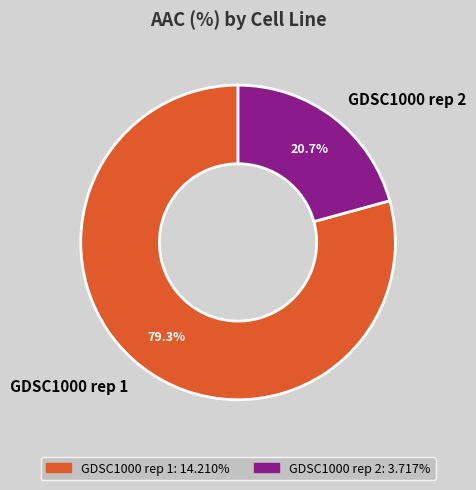

Rank the categories by value from lowest to highest.

GDSC1000 rep 2, GDSC1000 rep 1